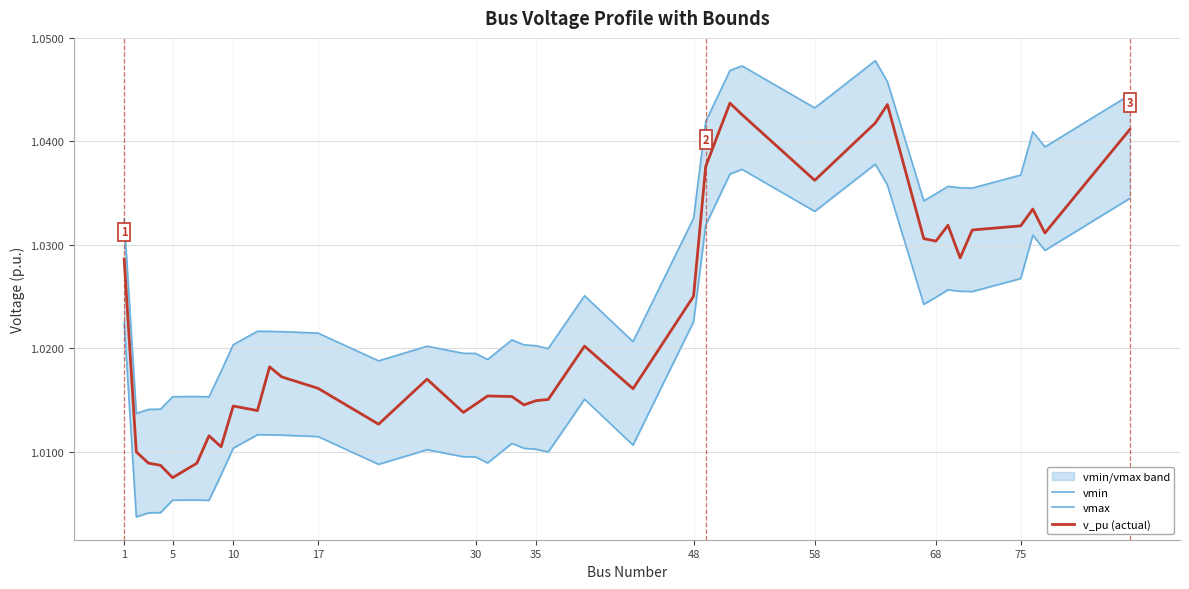

Which series has the largest range (max minus min)?

v_pu (actual)